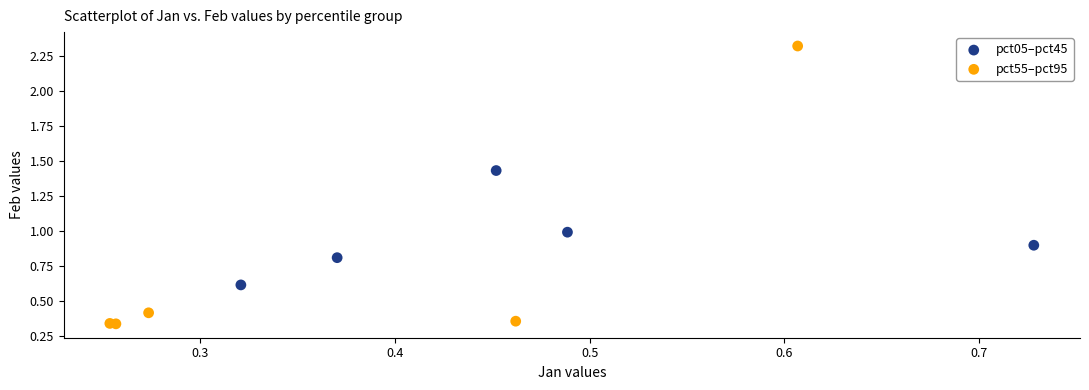

Which series reaches the minimum Y coordinate?

pct55–pct95